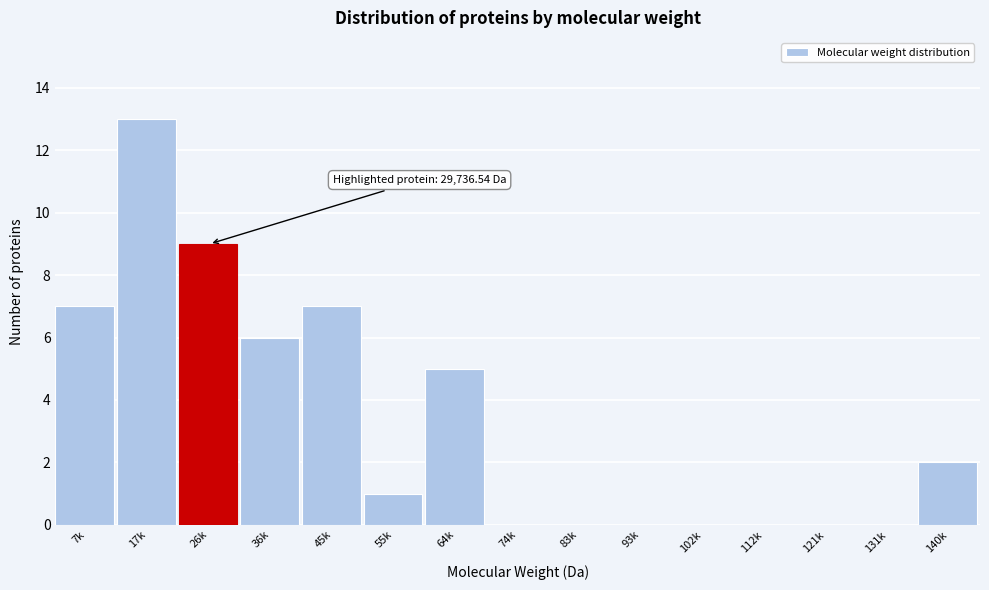

Reading left to right, what are all the values shown in this chart?

7k=7	17k=13	26k=9	36k=6	45k=7	55k=1	64k=5	74k=0	83k=0	93k=0	102k=0	112k=0	121k=0	131k=0	140k=2